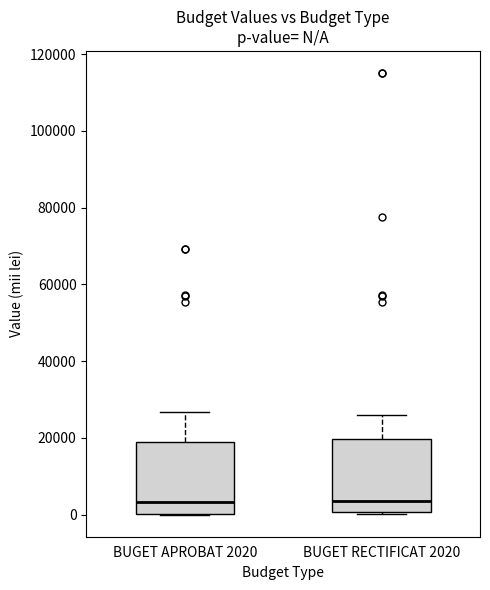

Where is the lower edge of the box for BUGET RECTIFICAT 2020 on the y-axis? The values are not printed on the chart, so give them approximately, as read against the axis.

0